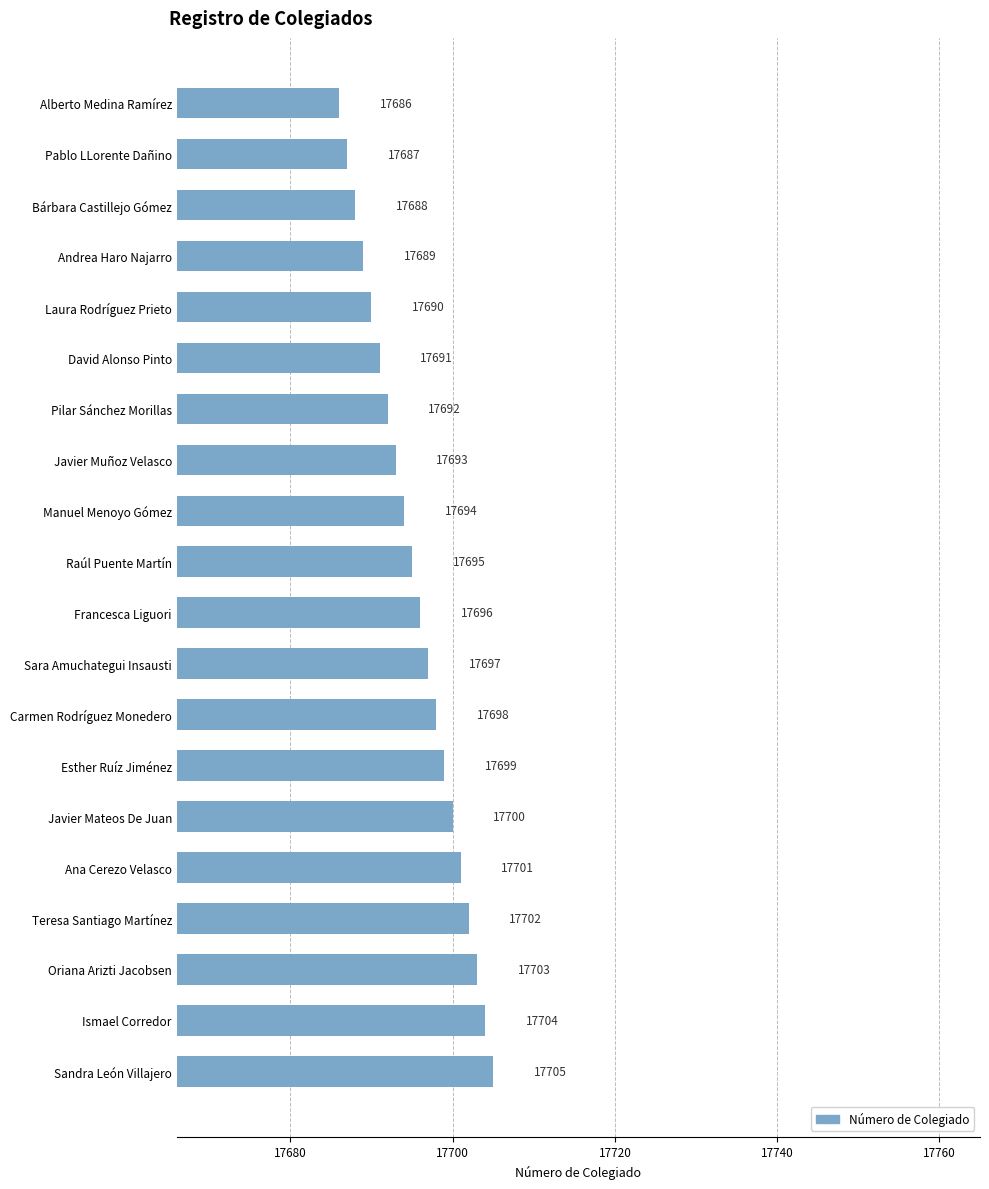

How many series are shown in this chart?

1